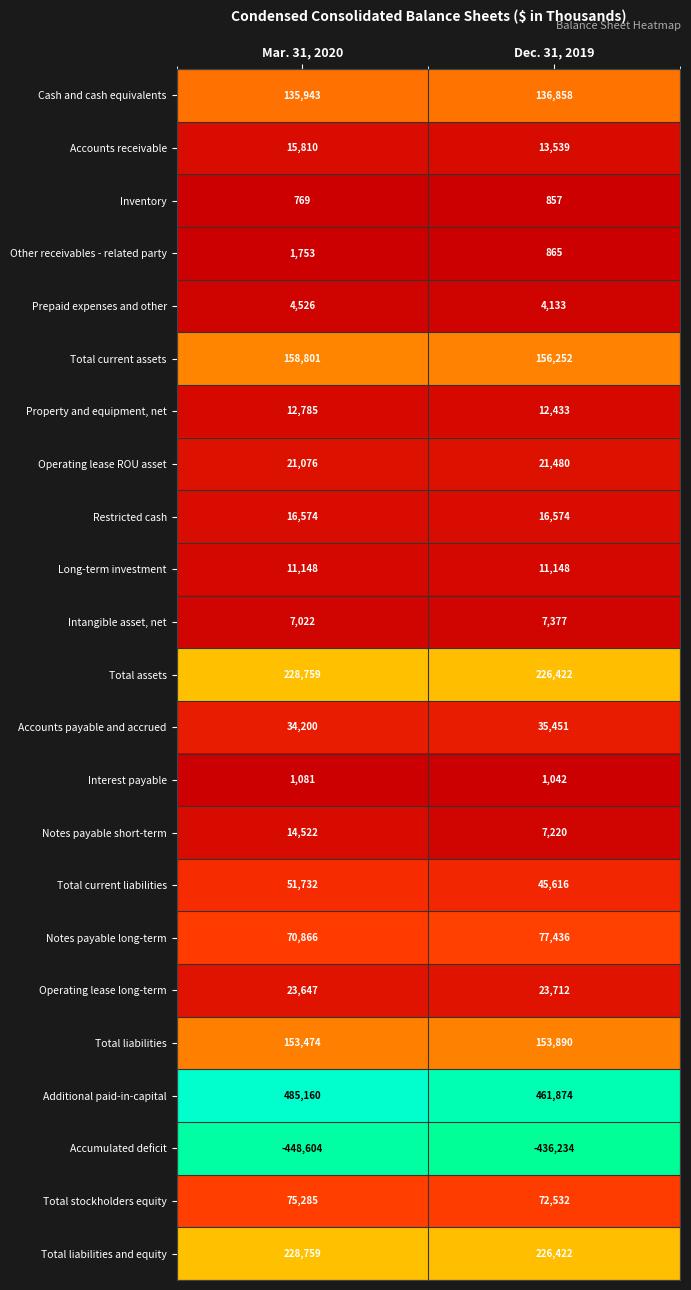

What is the spread (max minus min) of values at Mar. 31, 2020?

933764